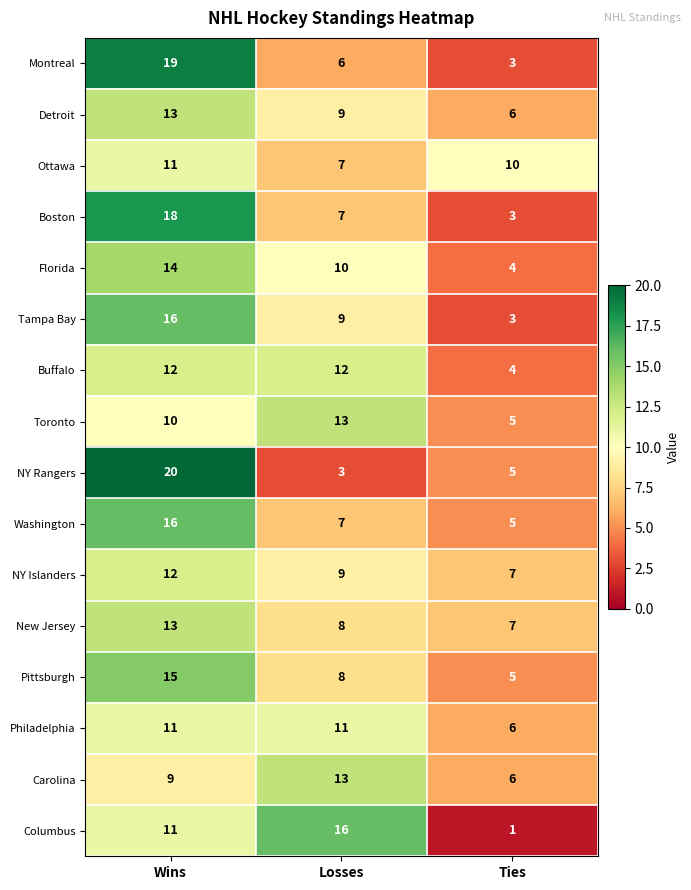

Which label corresponds to the largest value in the chart?

Wins